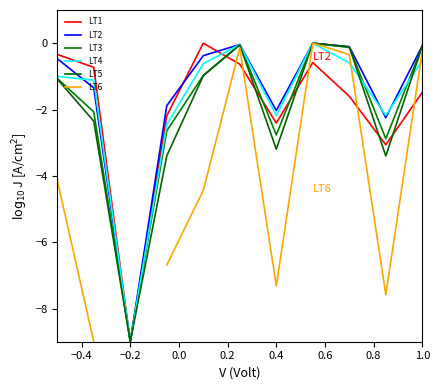

How many interior local valleys does the LT5 series have?

3